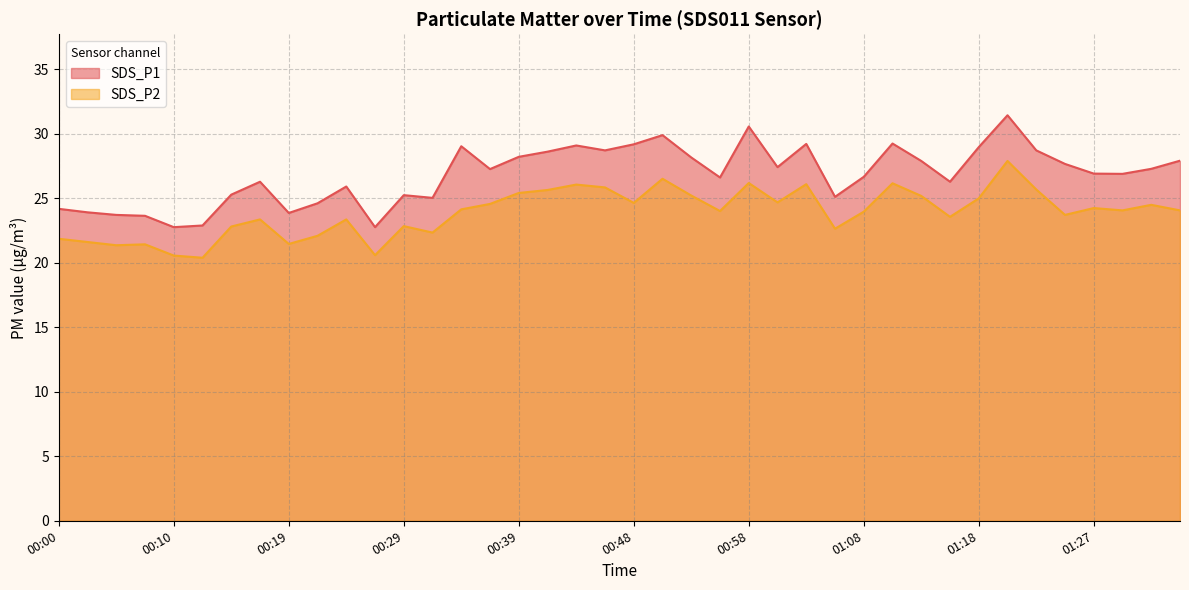

List the series in order of their peak value, lowest first.

SDS_P2, SDS_P1